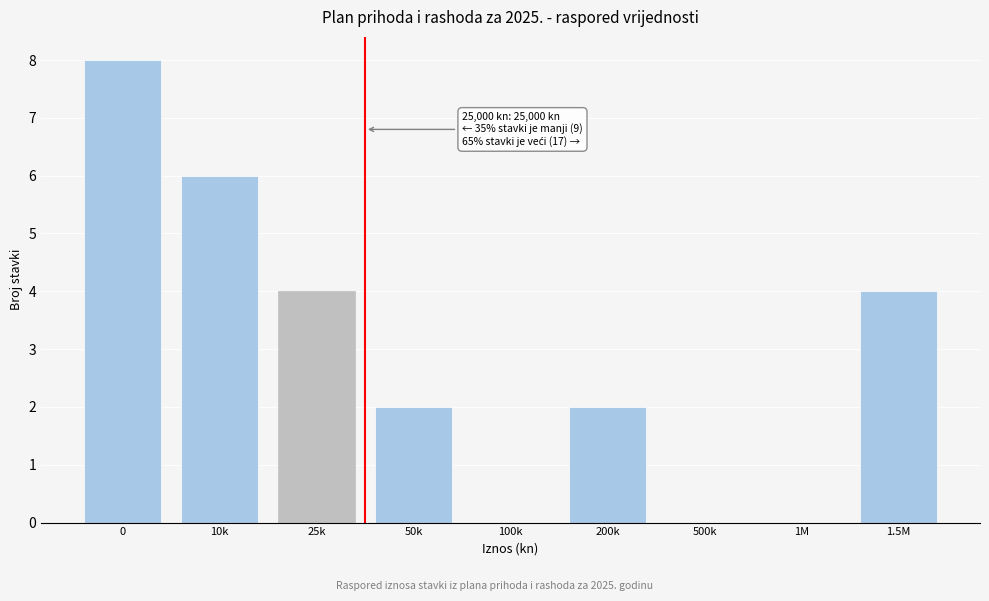

Reading left to right, list all the values displayed in this chart.

0=8	10k=6	25k=4	50k=2	100k=0	200k=2	500k=0	1M=0	1.5M=4